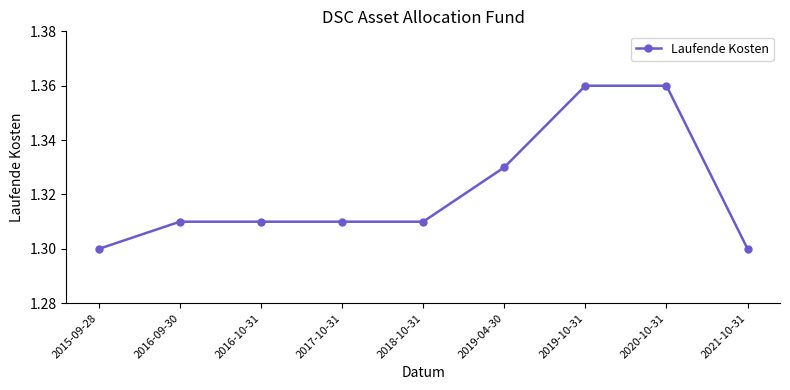

True or false: the data shows 1.3 at 2018-10-31.

True